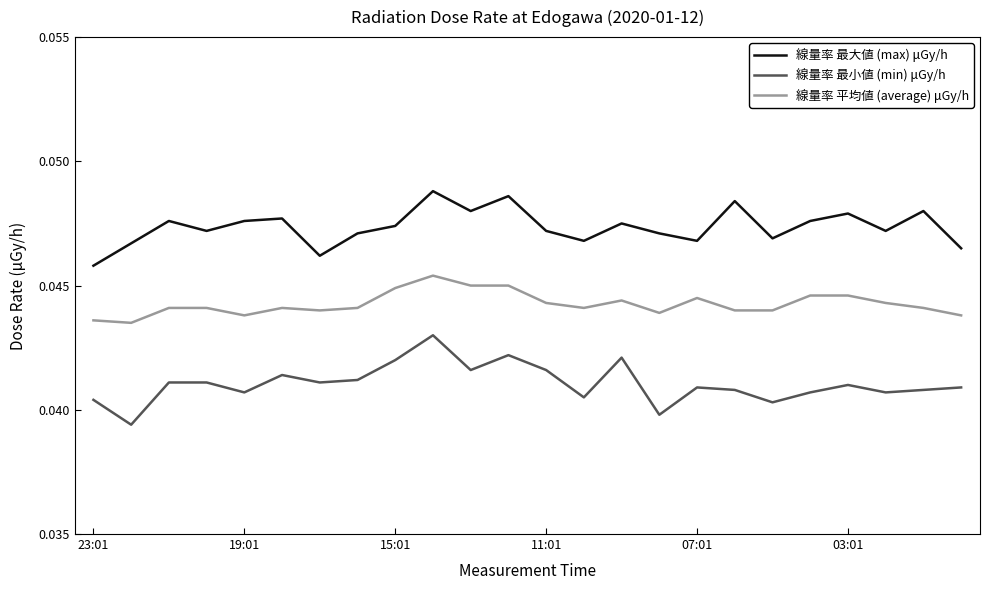

Rank the series by their average value, from lowest to highest.

線量率 最小値 (min) μGy/h, 線量率 平均値 (average) μGy/h, 線量率 最大値 (max) μGy/h